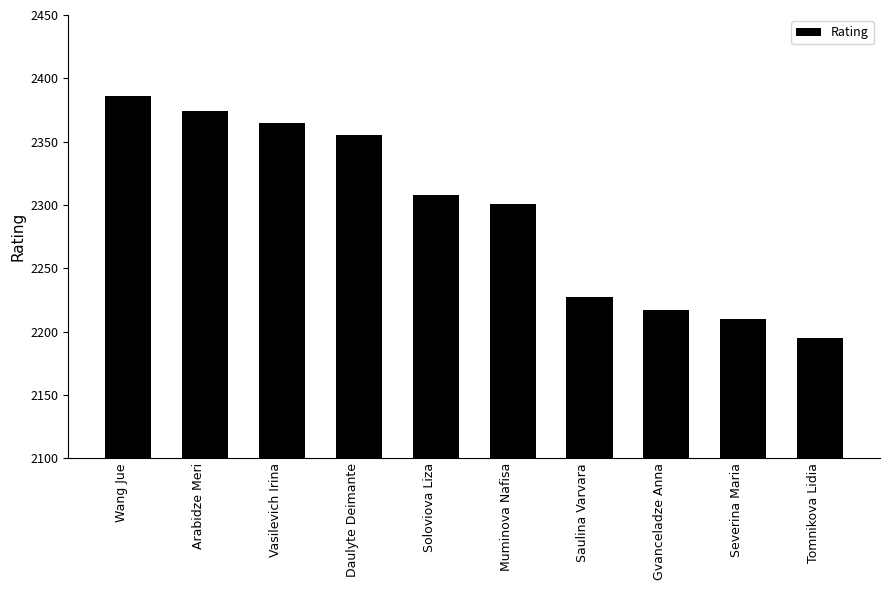

Rank the categories by value from lowest to highest.

Tomnikova Lidia, Severina Maria, Gvanceladze Anna, Saulina Varvara, Muminova Nafisa, Soloviova Liza, Daulyte Deimante, Vasilevich Irina, Arabidze Meri, Wang Jue